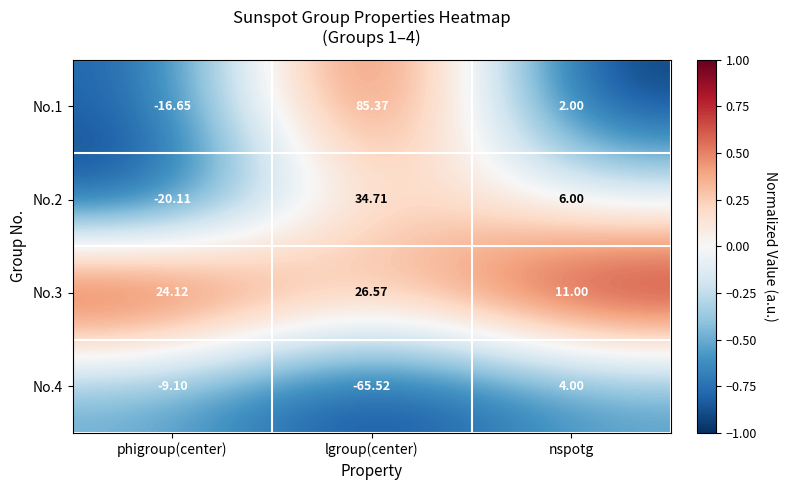

What is the maximum value shown in the chart?

85.4